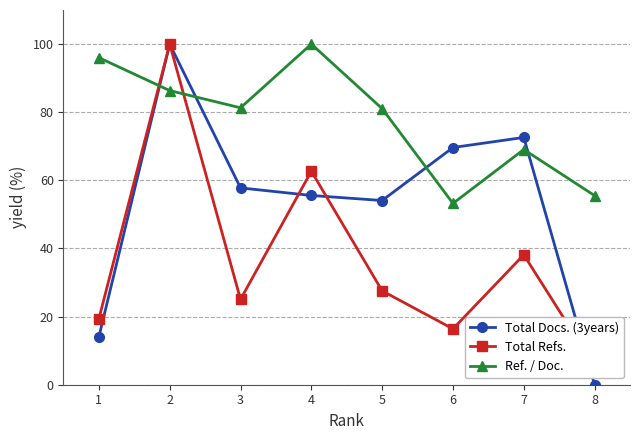

How many lines are shown in the chart?

3